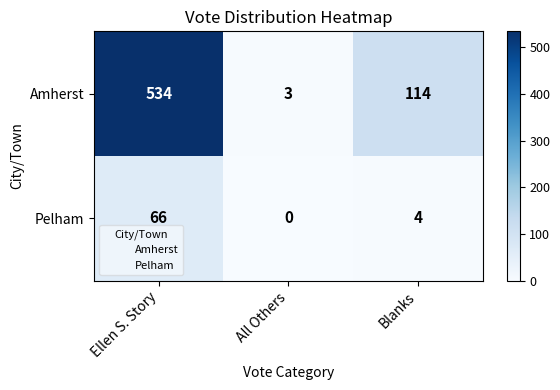

Between Ellen S. Story and Blanks, which series saw the biggest shift?

Amherst